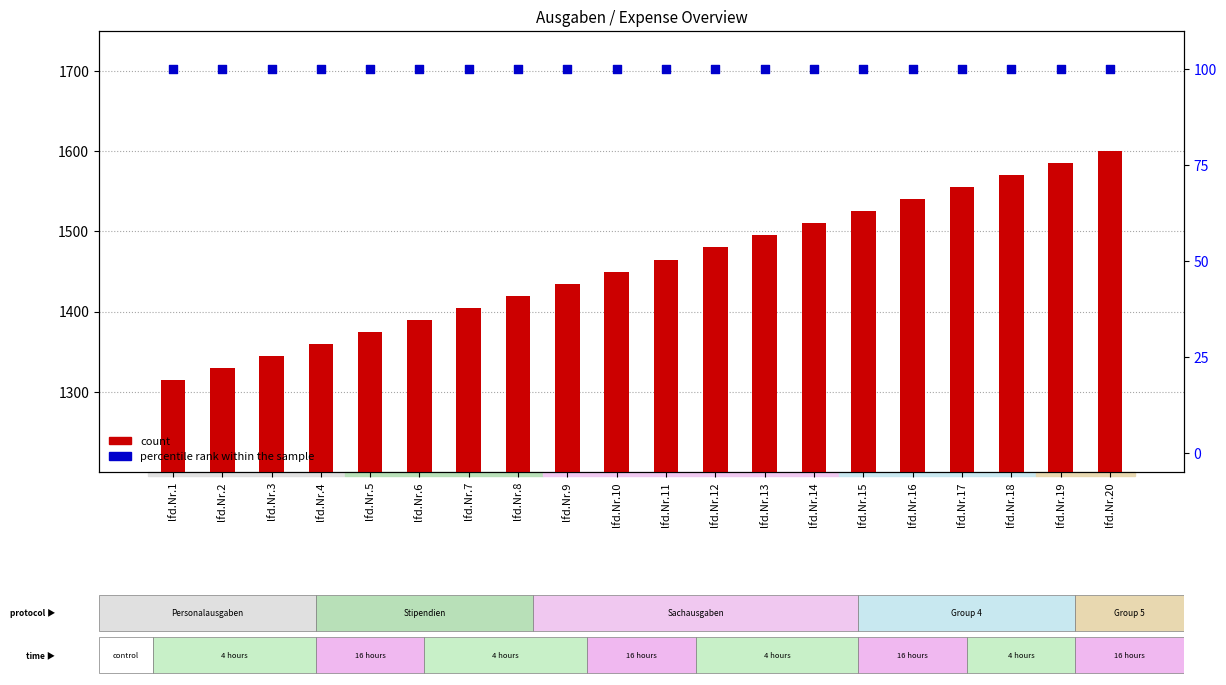

At which category is the sum across all series the highest?

lfd.Nr.20